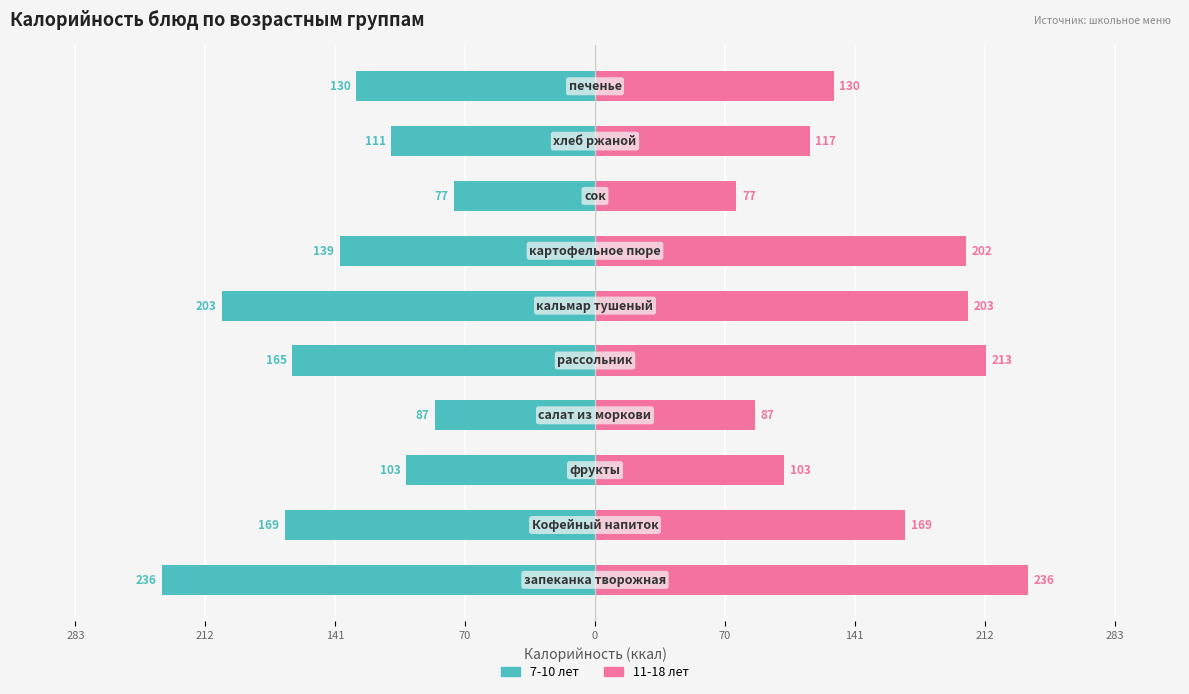

The 7-10 лет series shows -149 at 283. True or false?

False